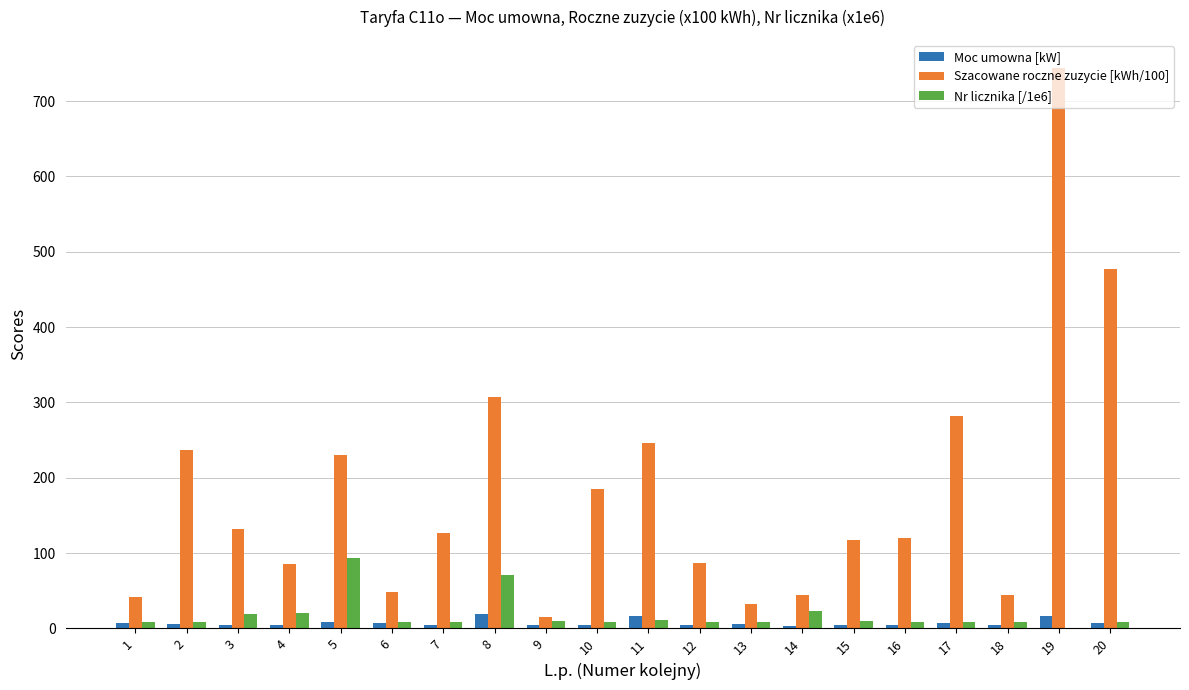

What is the sum of all Moc umowna [kW] values?

139.0